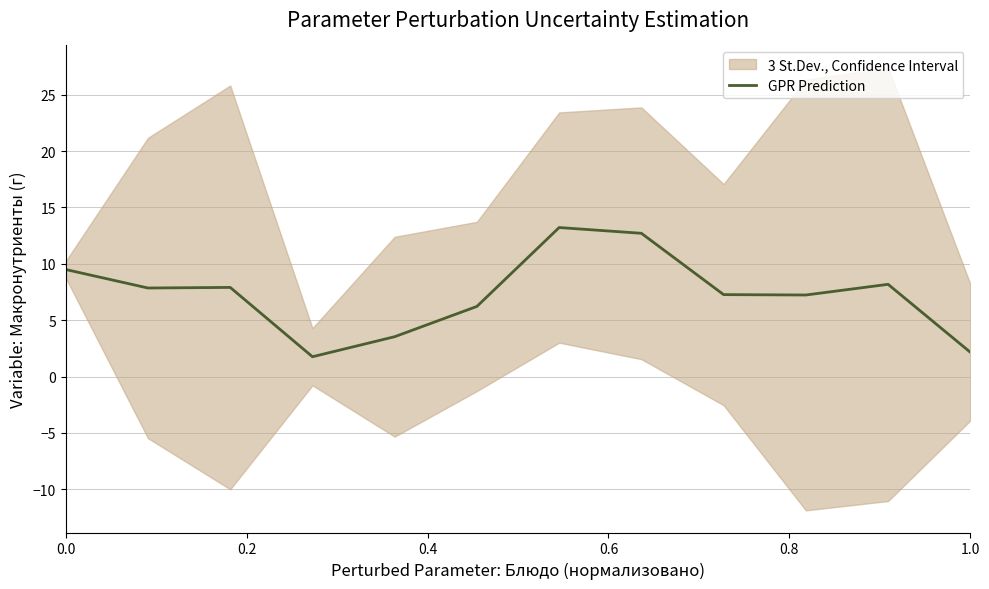

Count the number of categories in the chart.

12